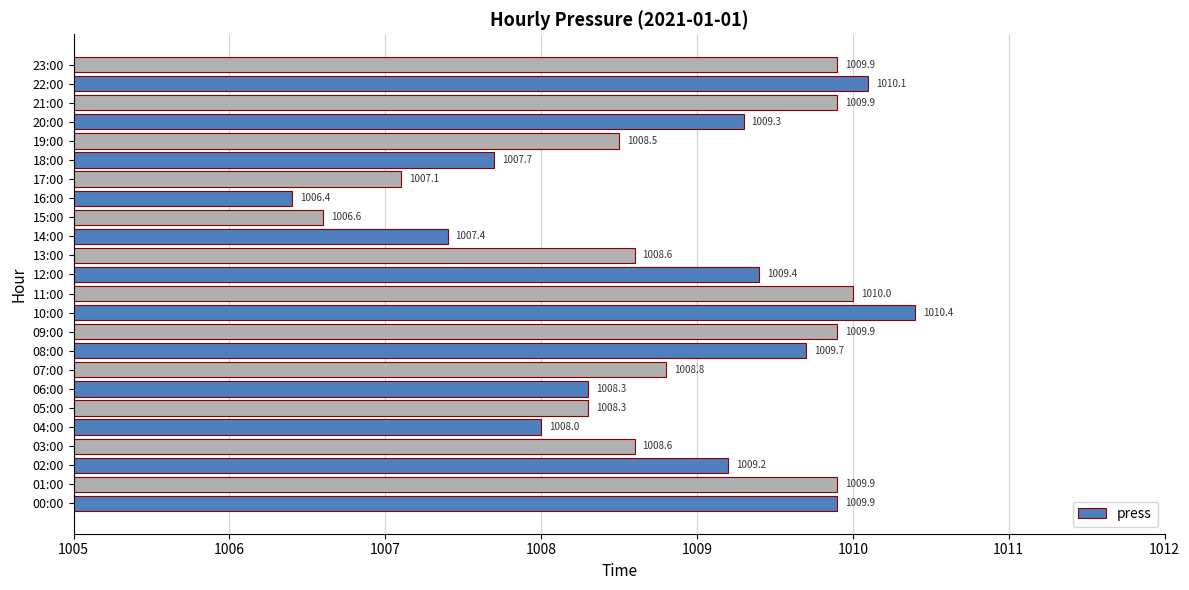

At which category does the chart reach its peak across all series?

10:00